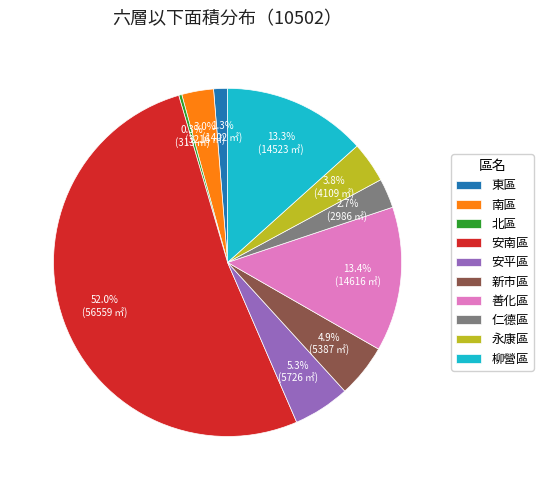

Is there a majority slice in this chart?

Yes